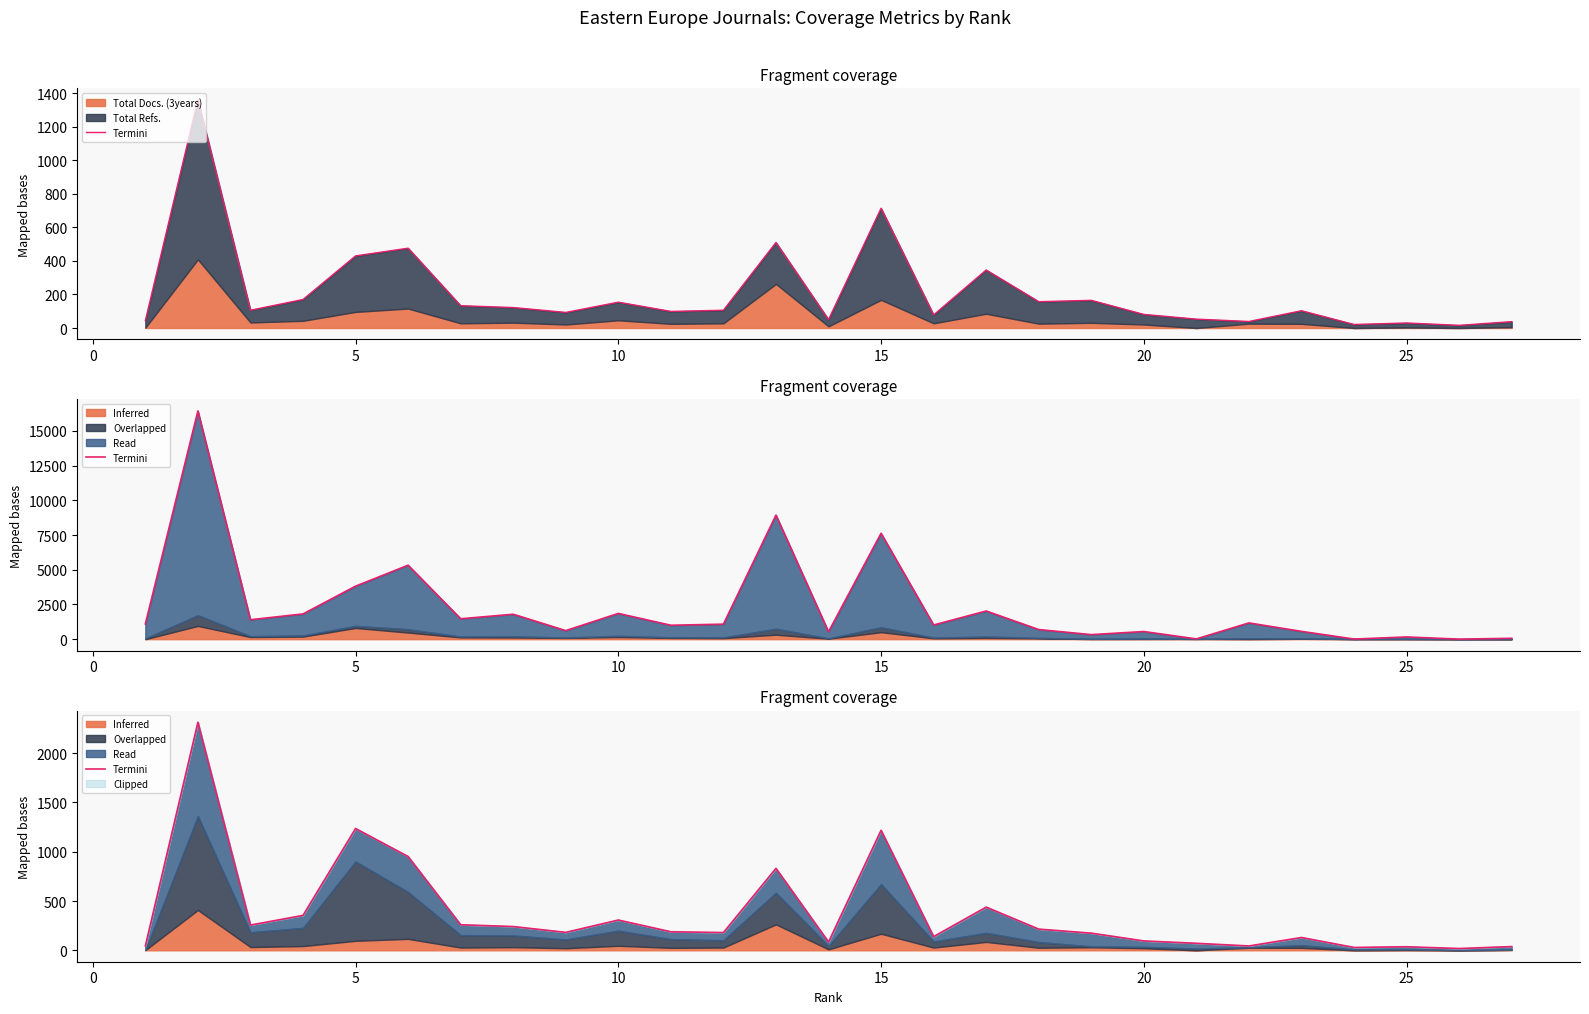

How many lines are shown in the chart?

1